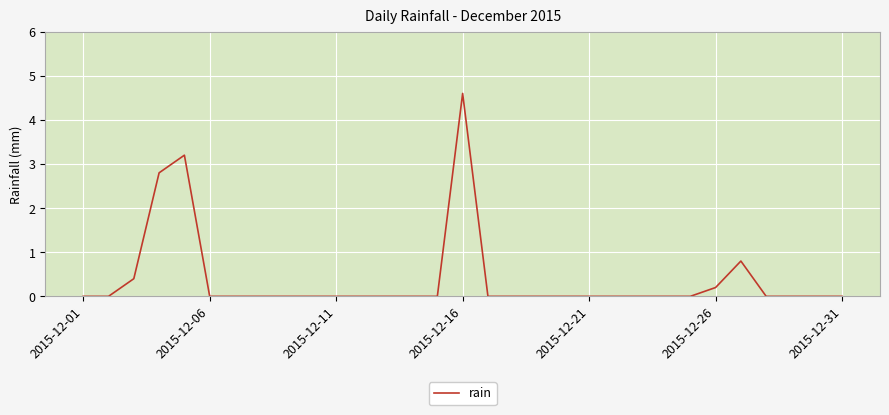

Does the chart display data point markers on the line(s)?

No